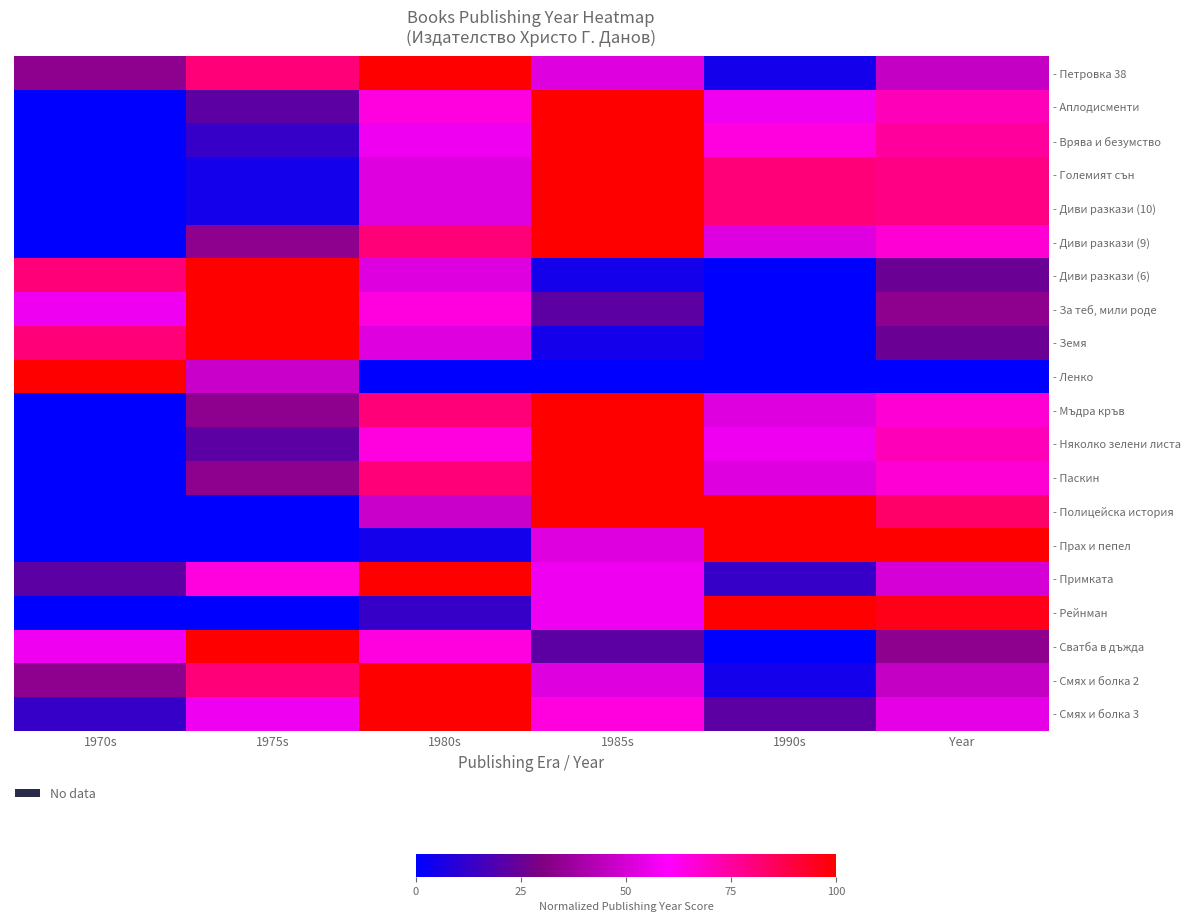

What is the difference between the highest and lowest values at 1985s?

1.0